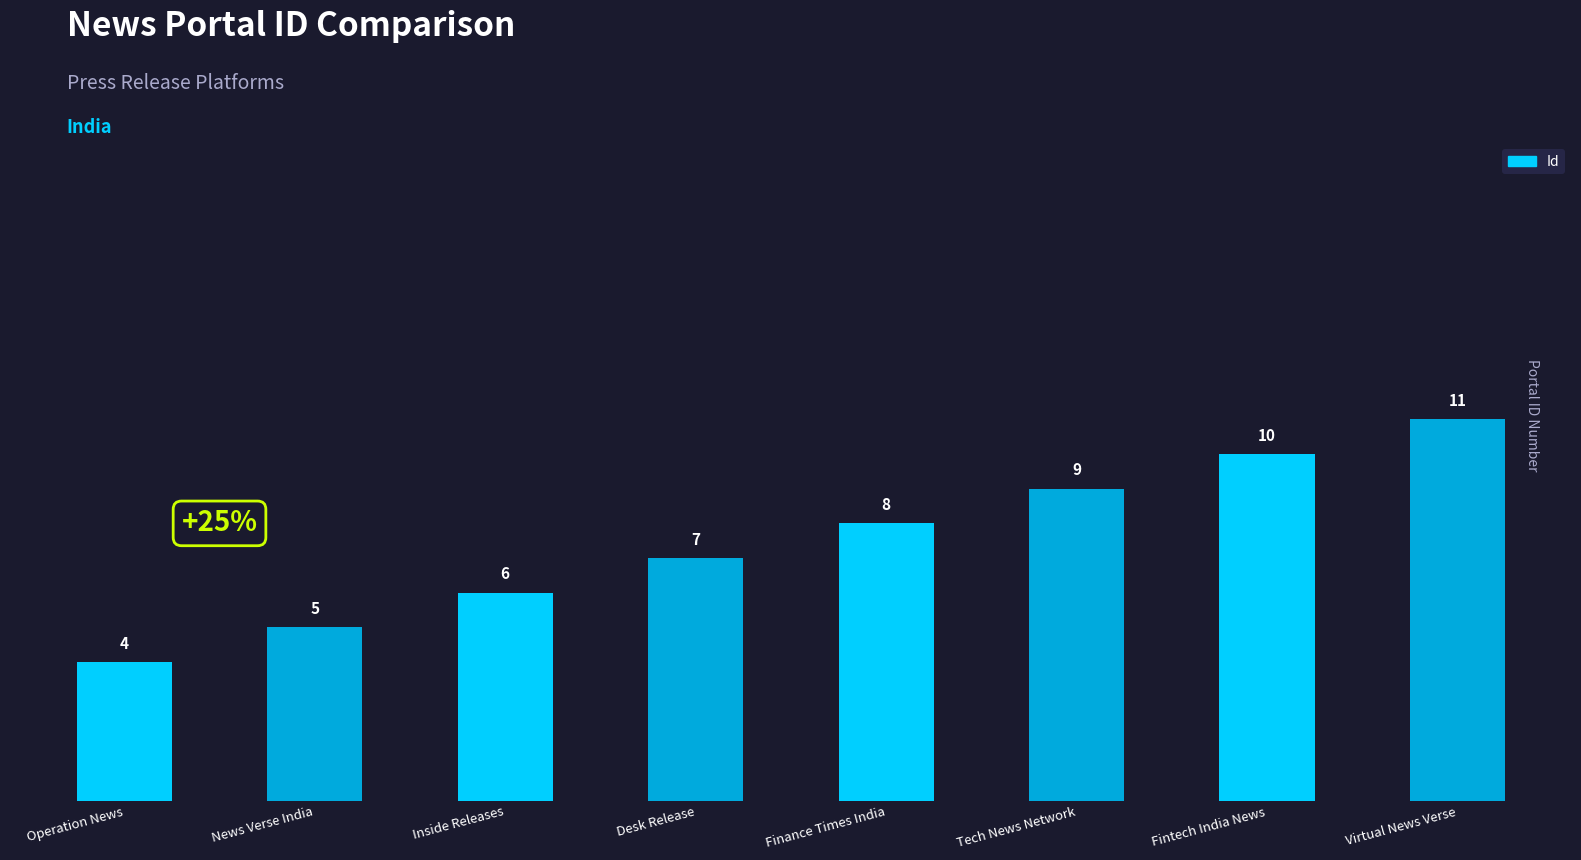

Which has a higher value, Desk Release or Fintech India News?

Fintech India News